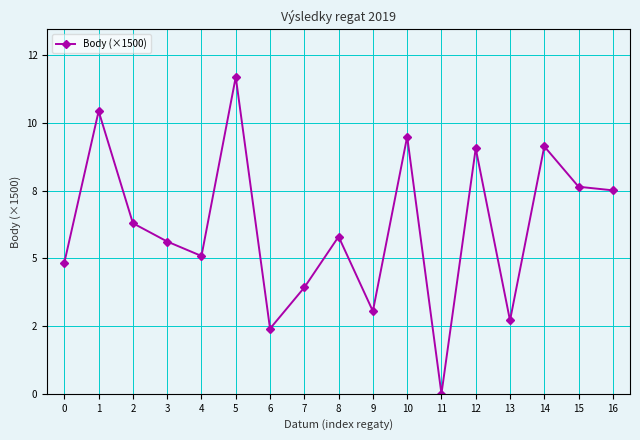

The chart shows a value of 3.2 at 15. True or false?

False